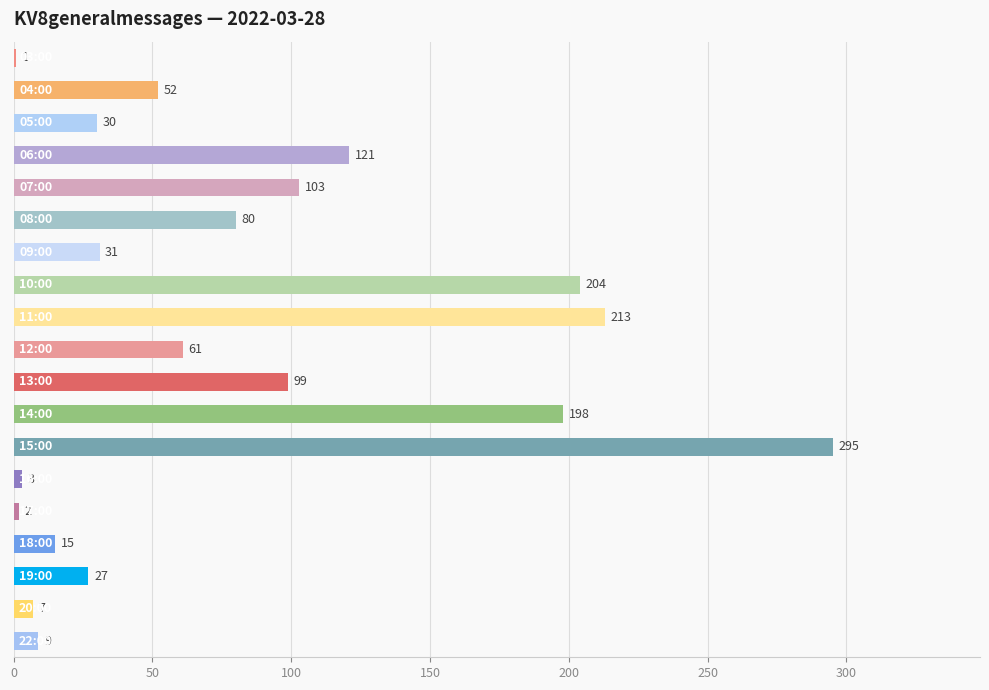

What is the sum of all values?

1551